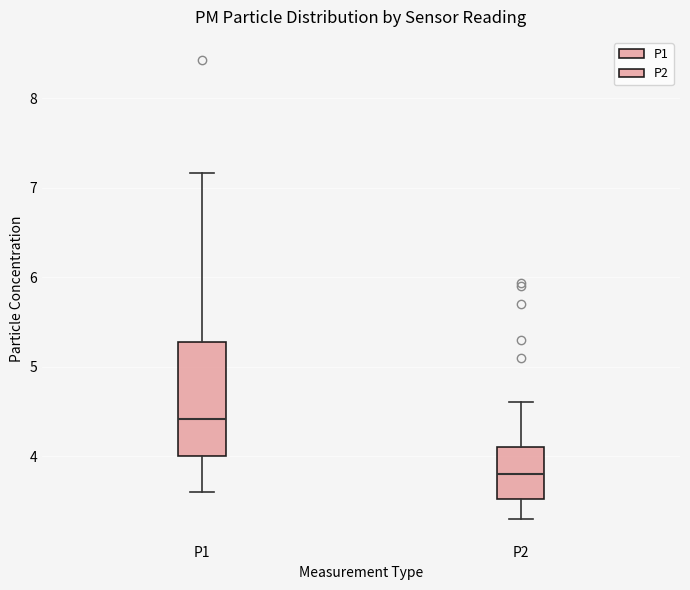

Where is the upper edge of the box for P1 on the y-axis? The values are not printed on the chart, so give them approximately, as read against the axis.

5.3